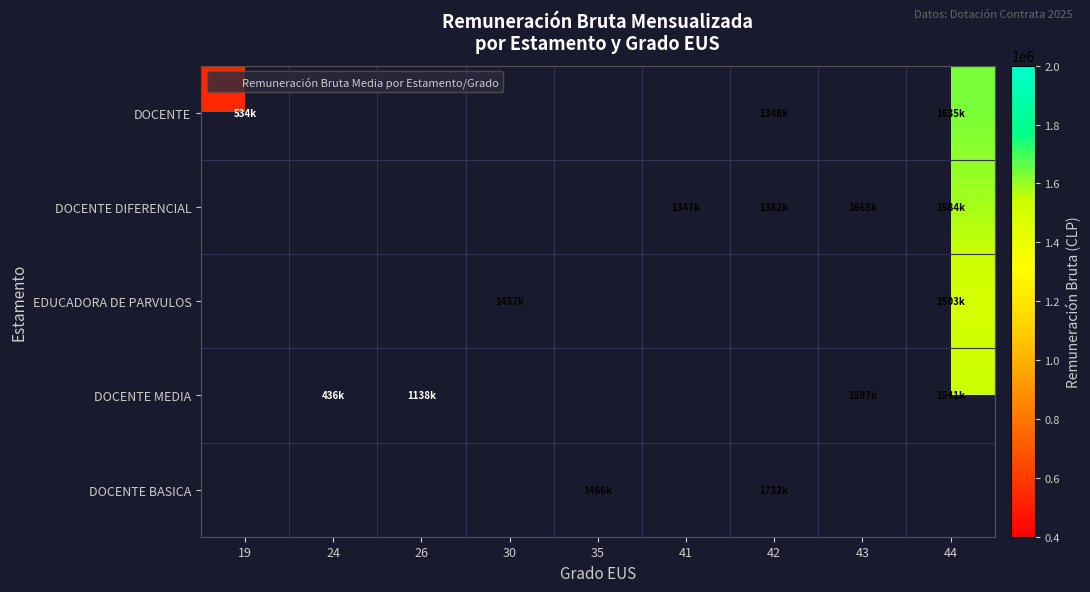

Reading left to right, extract all data points from this chart.

DOCENTE: 19=534235.0	24=0.0	26=0.0	30=0.0	35=0.0	41=0.0	42=1348537.7	43=0.0	44=1635566.0
DOCENTE DIFERENCIAL: 19=0.0	24=0.0	26=0.0	30=0.0	35=0.0	41=1347504.0	42=1382271.4	43=1668297.0	44=1584437.2
EDUCADORA DE PARVULOS: 19=0.0	24=0.0	26=0.0	30=1457924.0	35=0.0	41=0.0	42=0.0	43=0.0	44=1503657.0
DOCENTE MEDIA: 19=0.0	24=436493.0	26=1138456.0	30=0.0	35=0.0	41=0.0	42=0.0	43=1597109.0	44=1541156.0
DOCENTE BASICA: 19=0.0	24=0.0	26=0.0	30=0.0	35=1466390.0	41=0.0	42=1732300.5	43=0.0	44=0.0